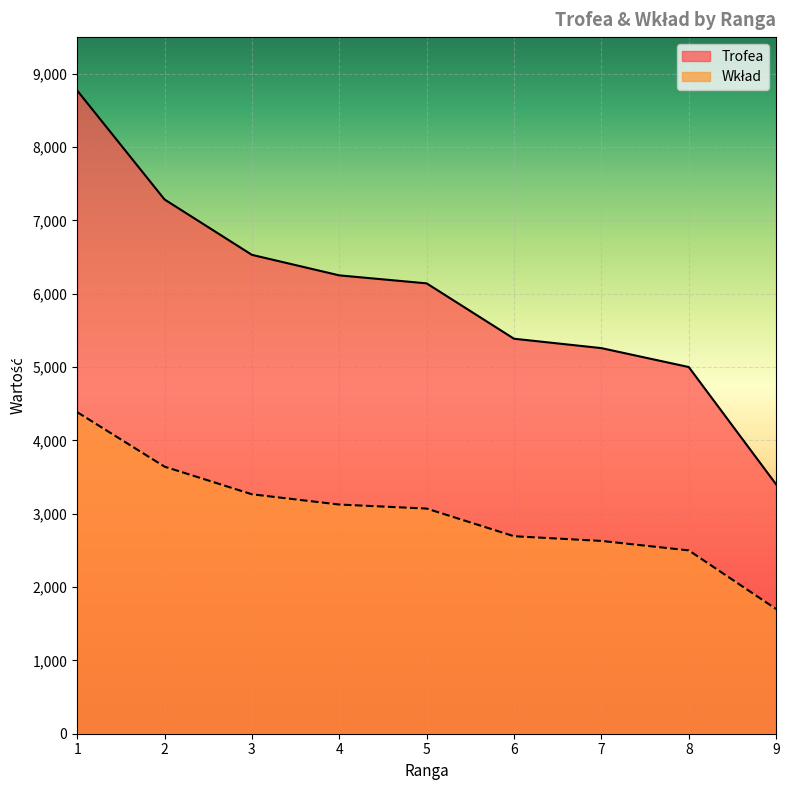

What is the maximum value for Trofea?

8771